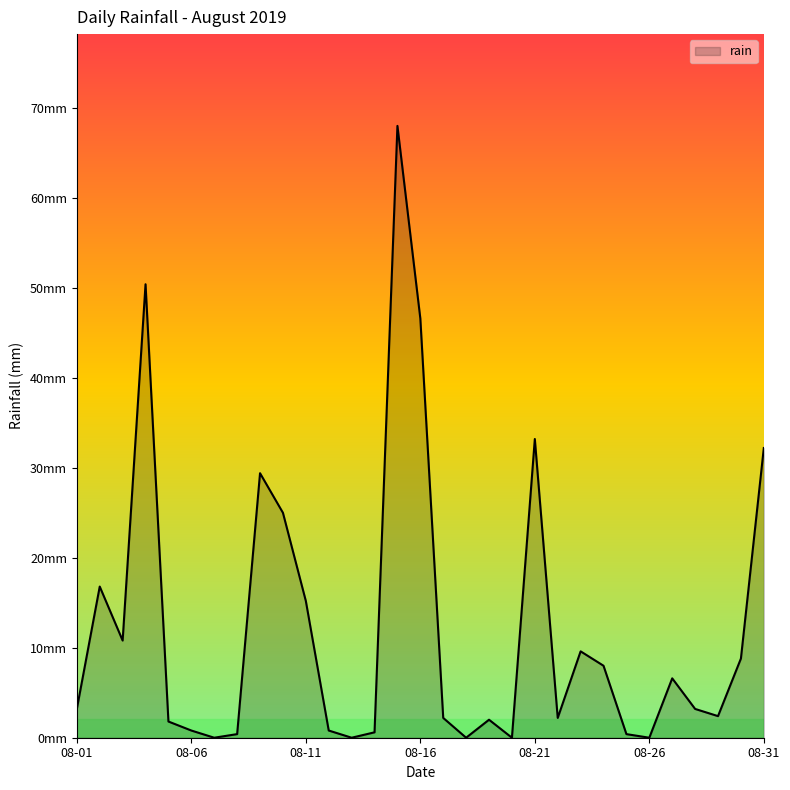

True or false: the data has more than 2 interior local peaks.

True